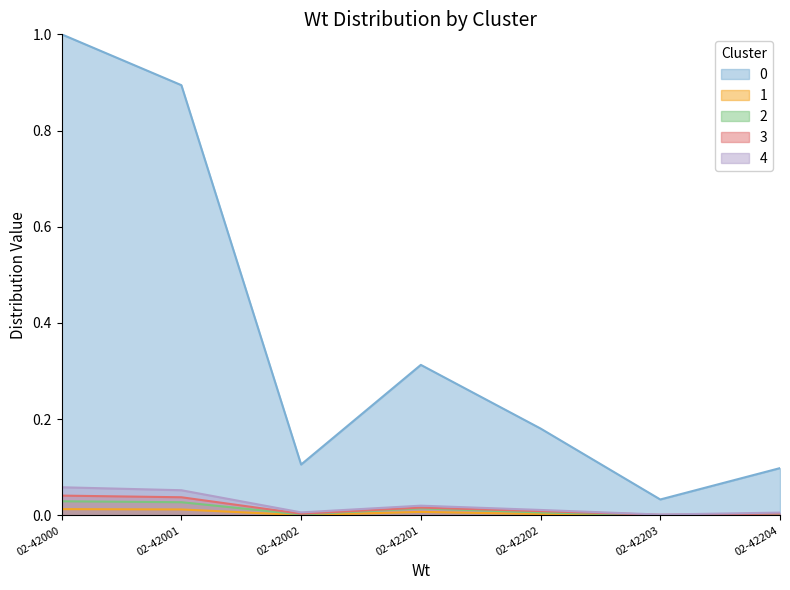

True or false: 0 and 3 intersect in this chart.

False